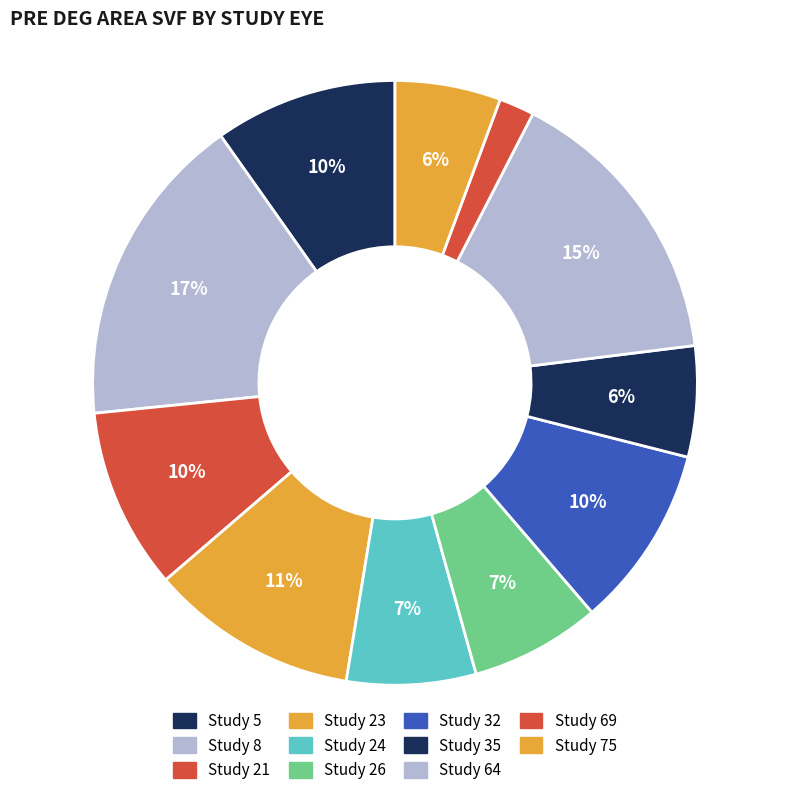

Count the number of slices in the pie.

11